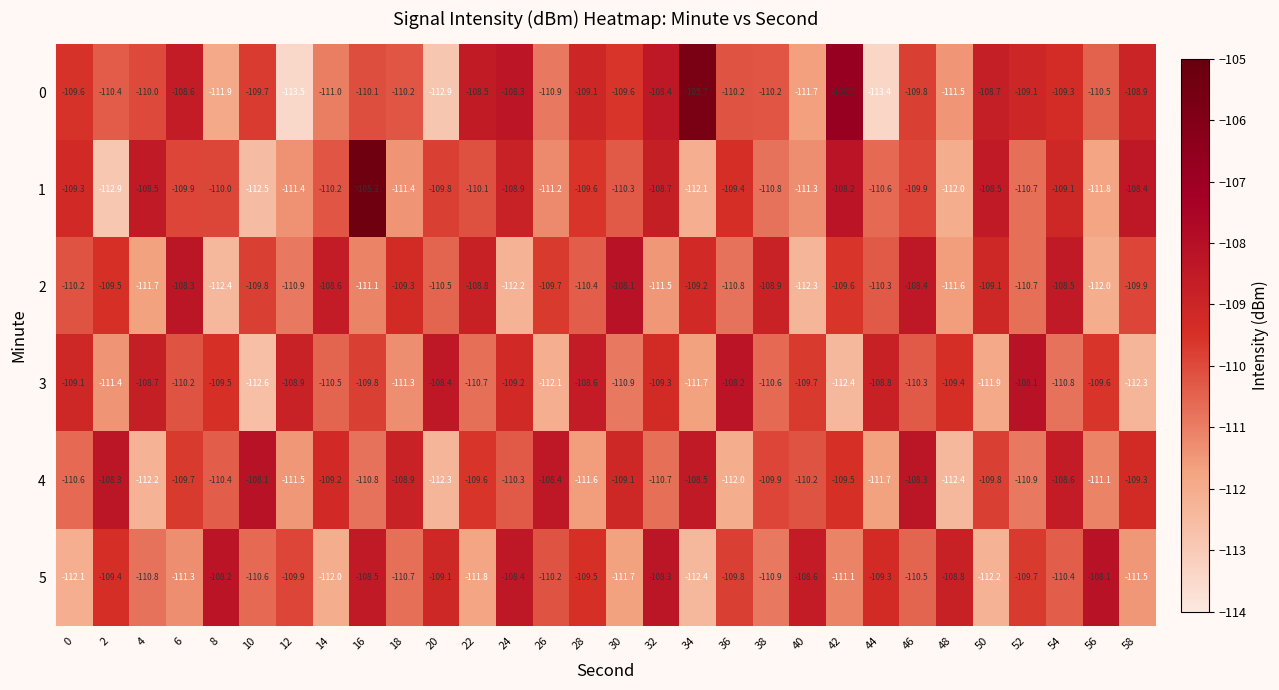

What is the total value across all series at 10?

-663.3